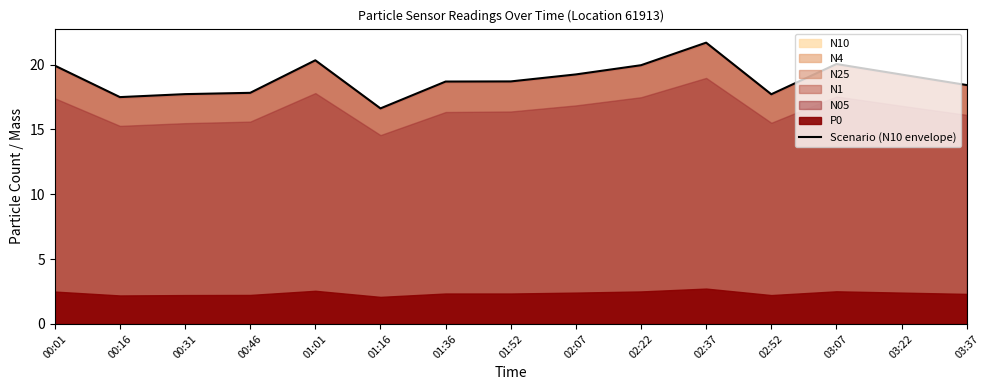

Reading left to right, list all the values displayed in this chart.

00:01=19.9	00:16=17.5	00:31=17.7	00:46=17.8	01:01=20.3	01:16=16.6	01:36=18.7	01:52=18.7	02:07=19.2	02:22=19.9	02:37=21.7	02:52=17.7	03:07=20.0	03:22=19.2	03:37=18.4